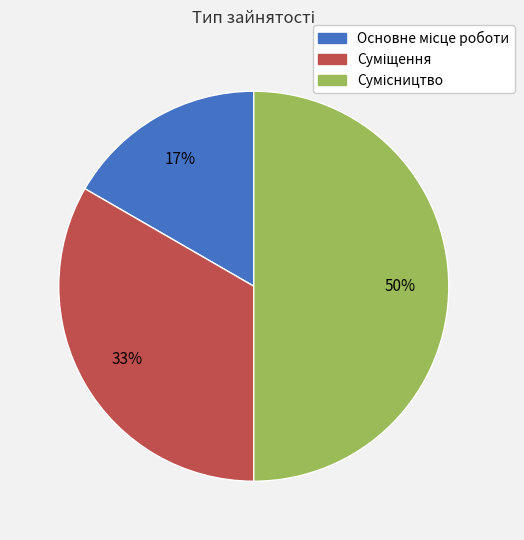

To the nearest percent, what is the difference between the largest and smallest slice percentages?

33%